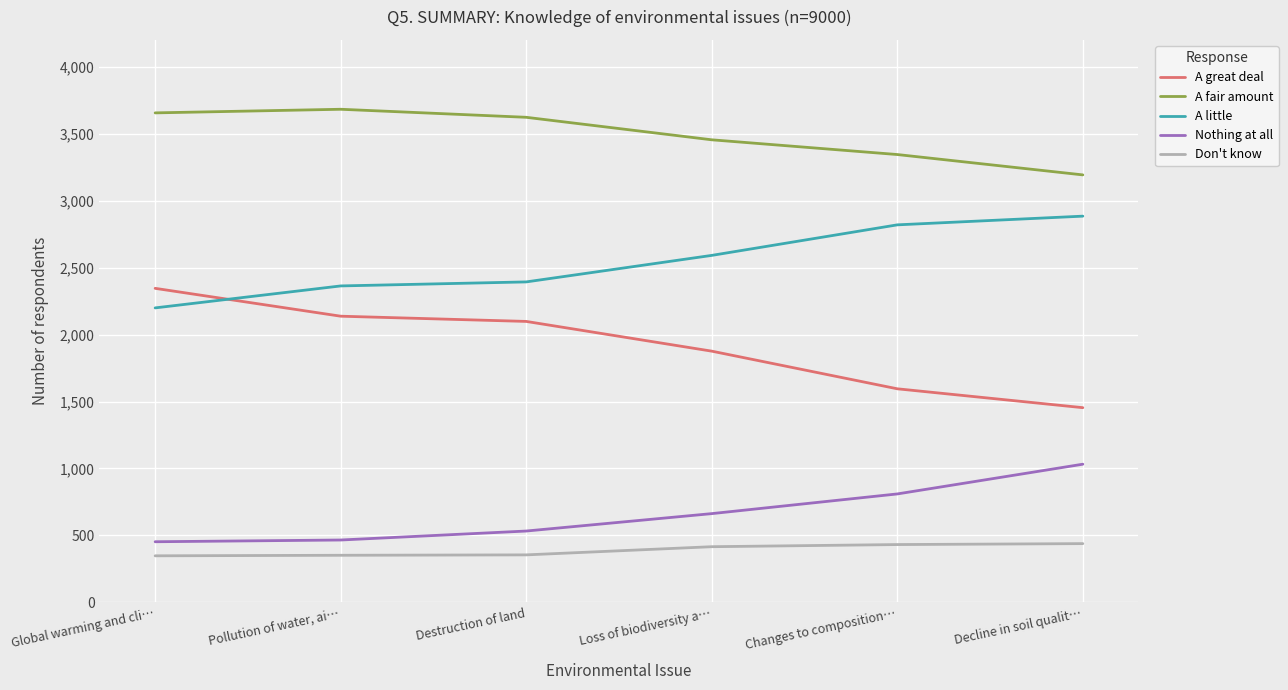

Does the chart display data point markers on the line(s)?

No